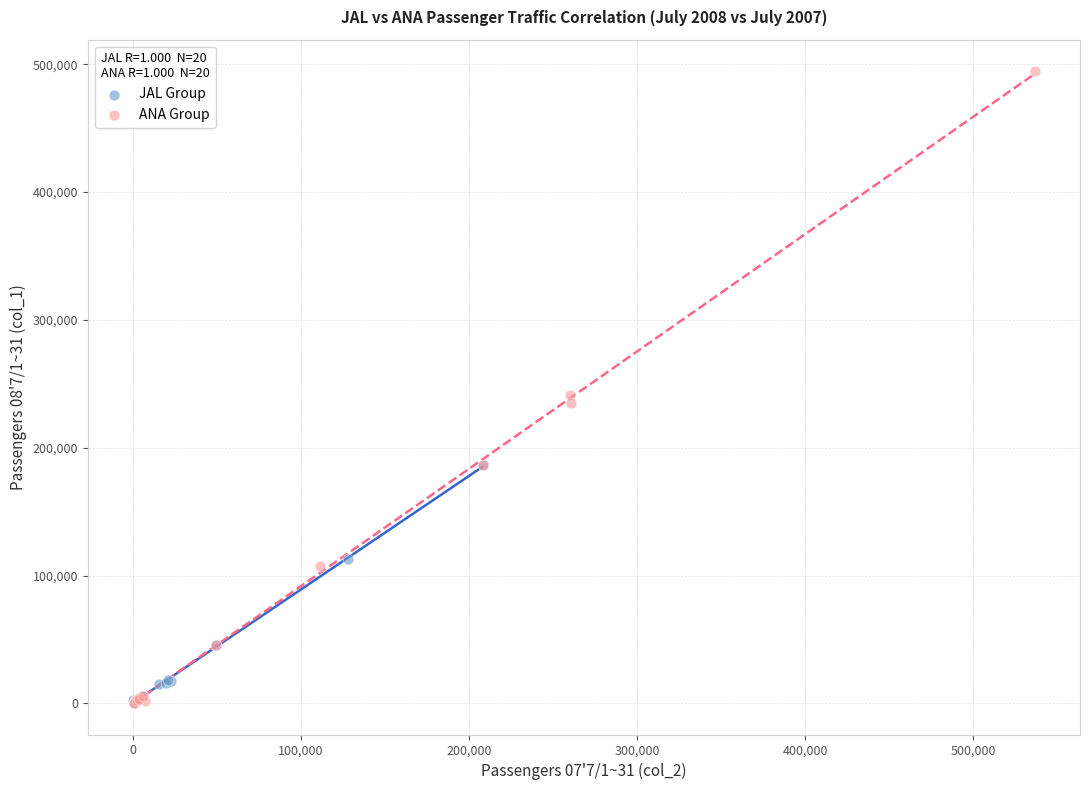

Which series contains the highest Y value?

ANA Group